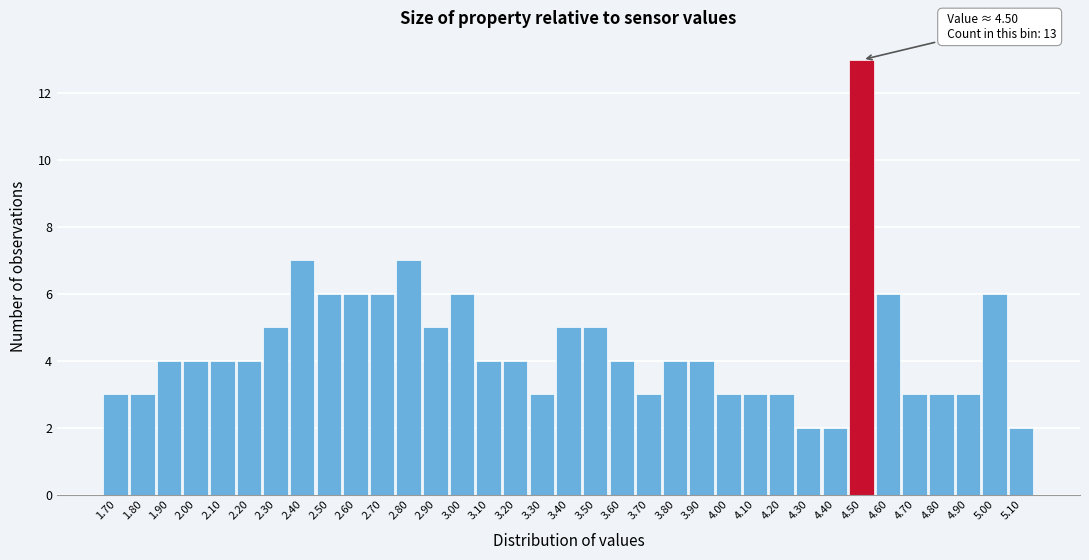

Over which range of the x-axis is the bar tallest?

4.45 to 4.55